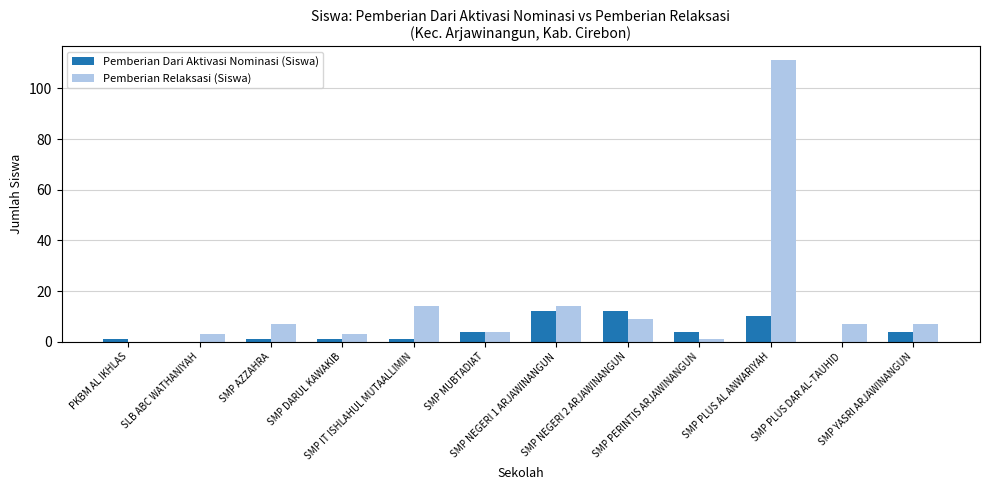

What is the greatest value displayed?

111